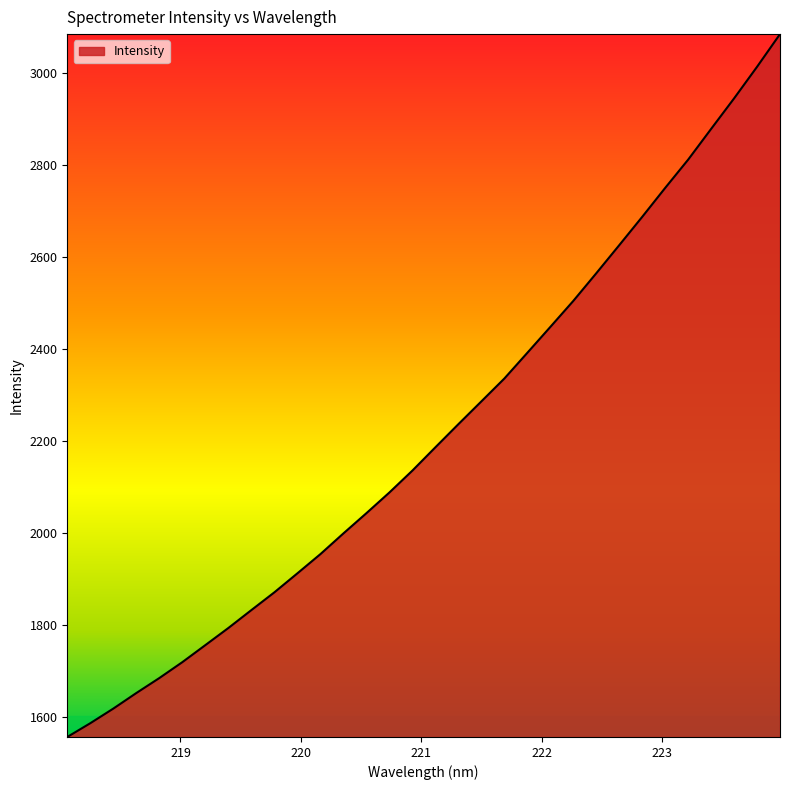

What is the minimum value shown in the chart?

1555.7